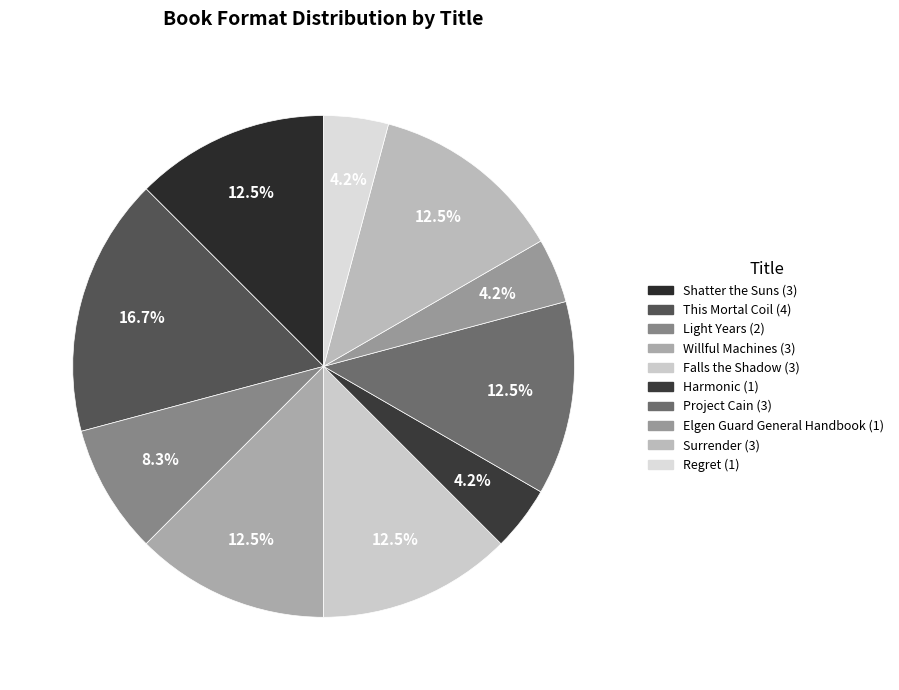

To the nearest percent, what is the difference between the largest and smallest slice percentages?

12%